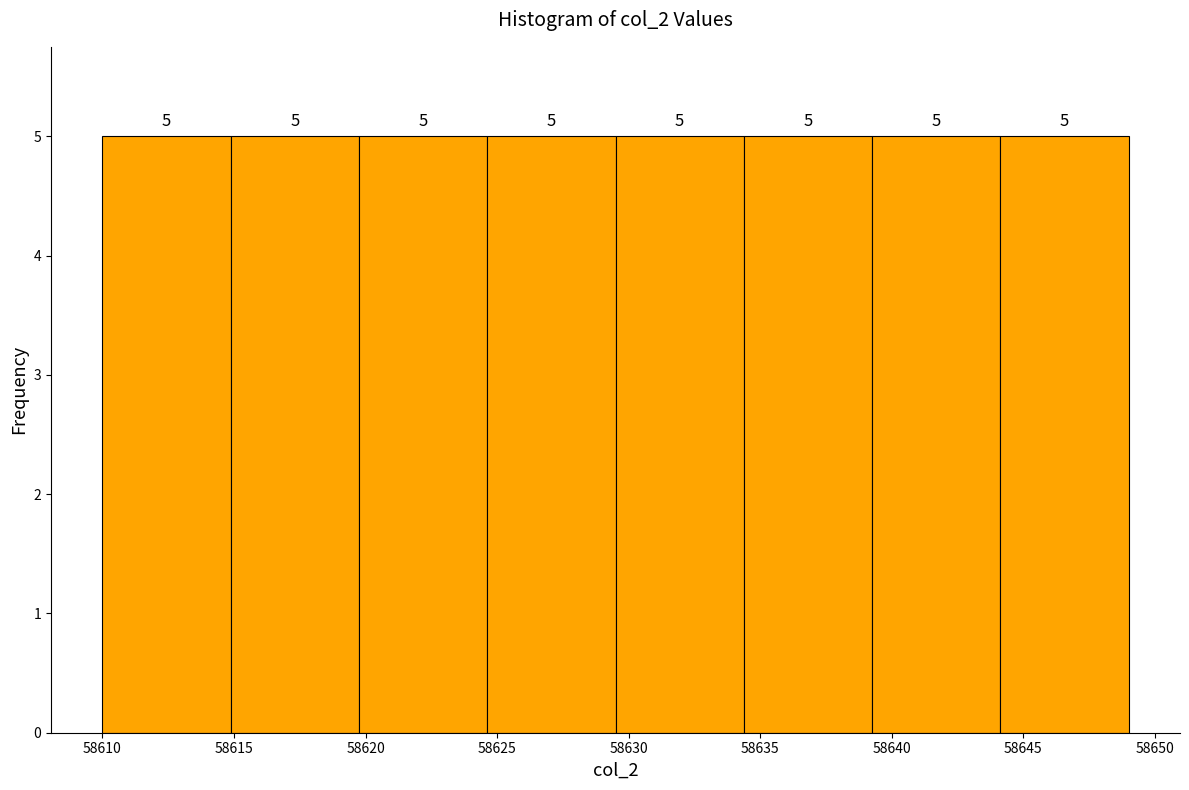

What is the height of the bar covering 58629.5 to 58634.5 on the x-axis? The bar edges are not printed on the chart, so give them approximately, as read against the axis.

5